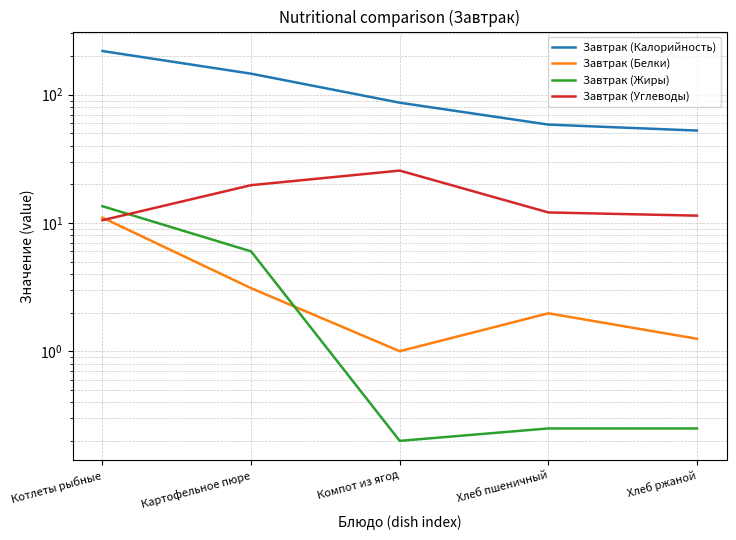

What is the spread (max minus min) of values at Компот из ягод?

86.4